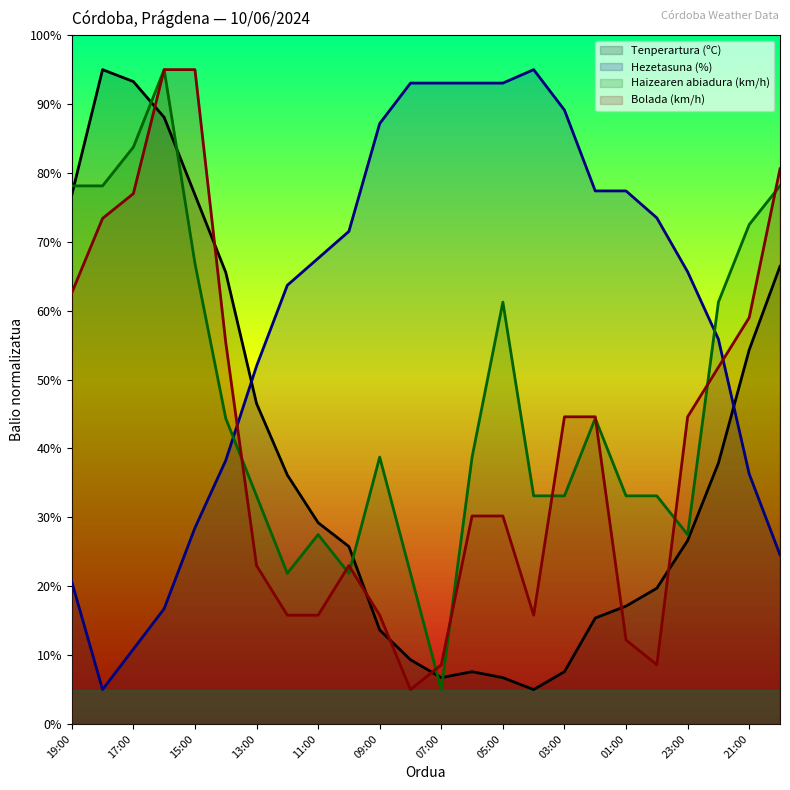

How many data points in Bolada (km/h) are less than 44?

12